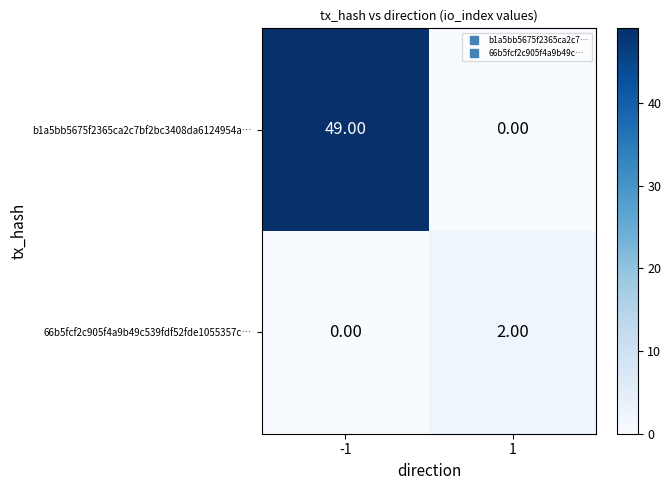

What is the sum of all b1a5bb5675f2365ca2c7bf2bc3408da6124954a… values?

49